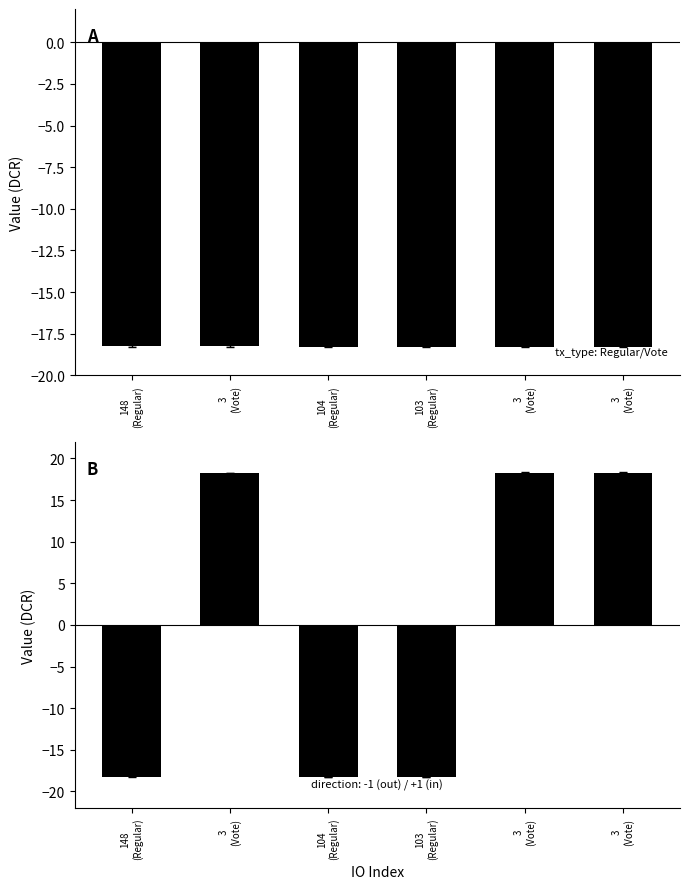

The chart shows a value of 27.7 at 3
(Vote). True or false?

False